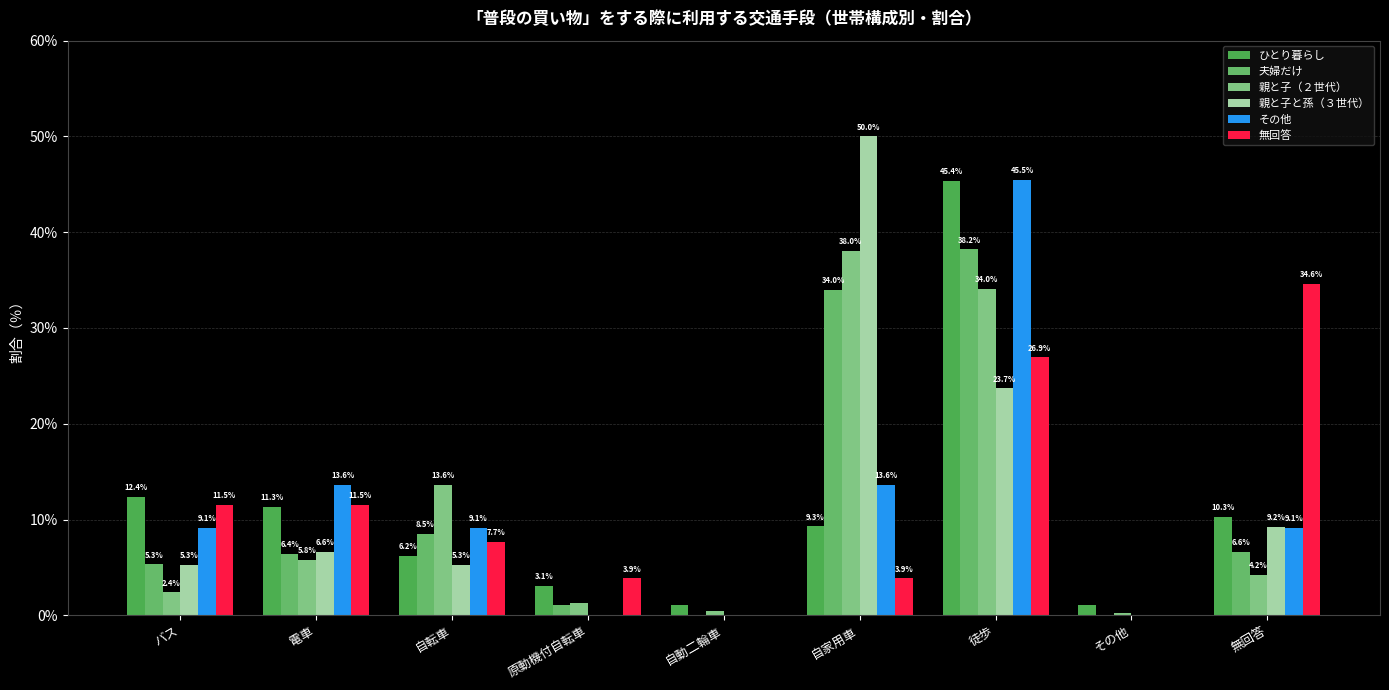

What is the label of the 1st bar from the left?

バス